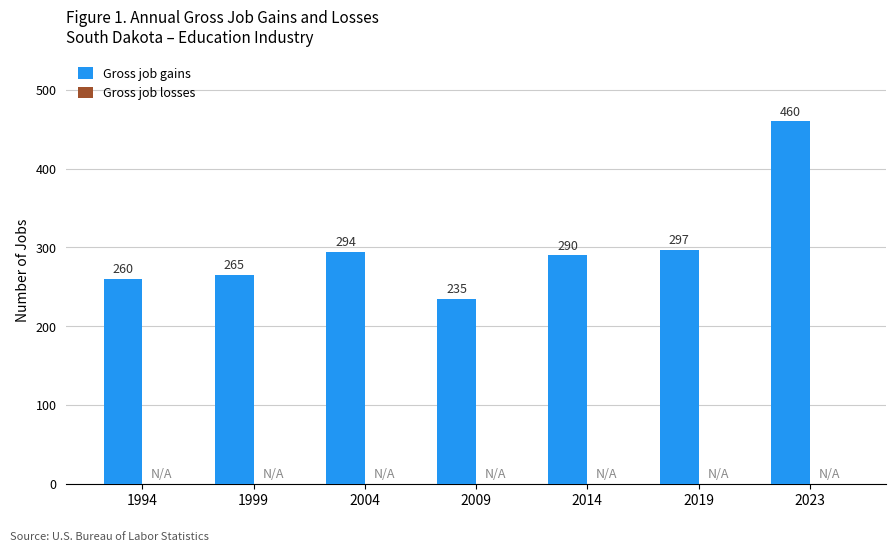

Which category has the lowest value across all series?

2009